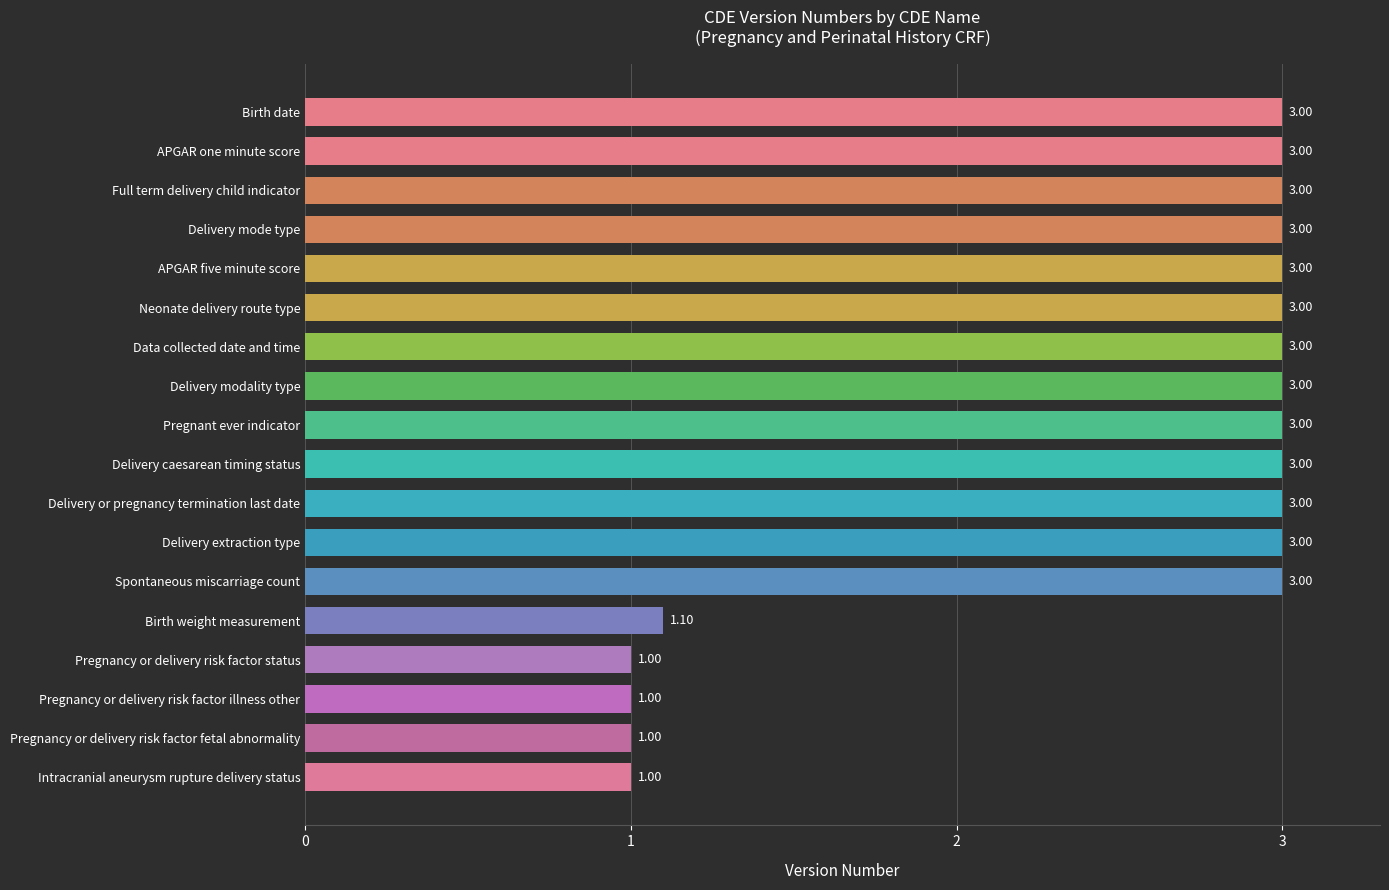

What is the ratio of the value at APGAR five minute score to the value at Pregnancy or delivery risk factor illness other?

3.0